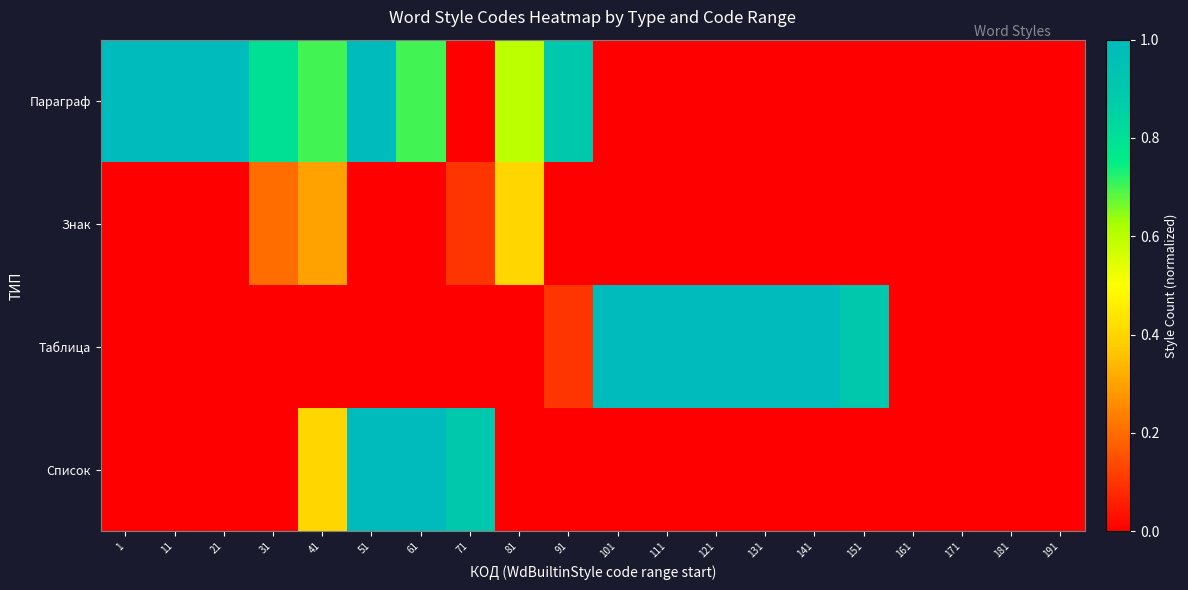

At how many categories does at least one series exceed 0?

16